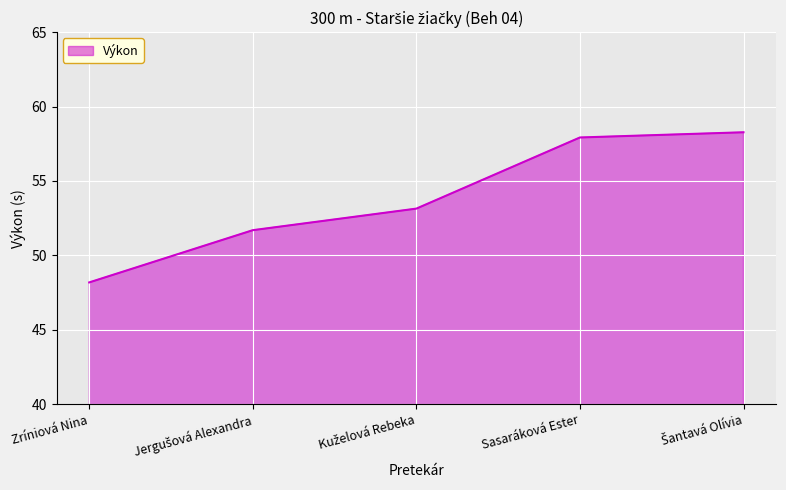

What is the maximum value shown in the chart?

58.3